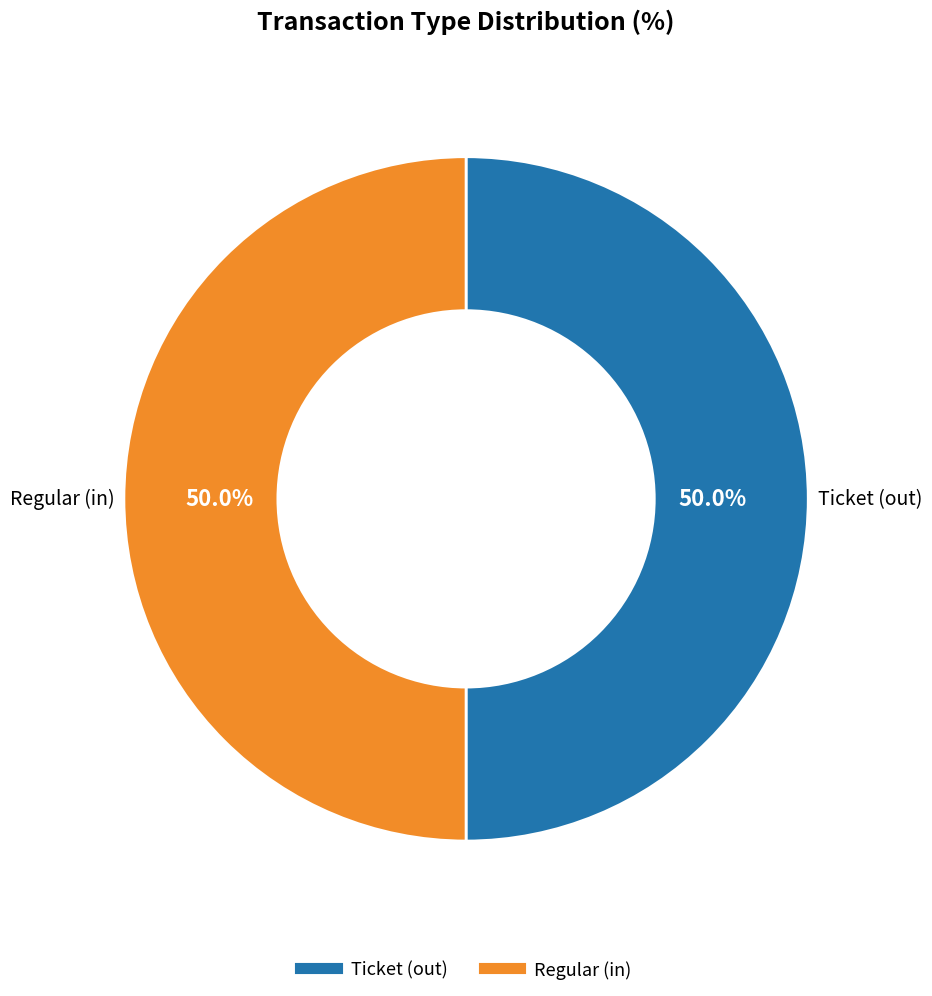

What is the ratio of the value at Regular to the value at Ticket?

1.0